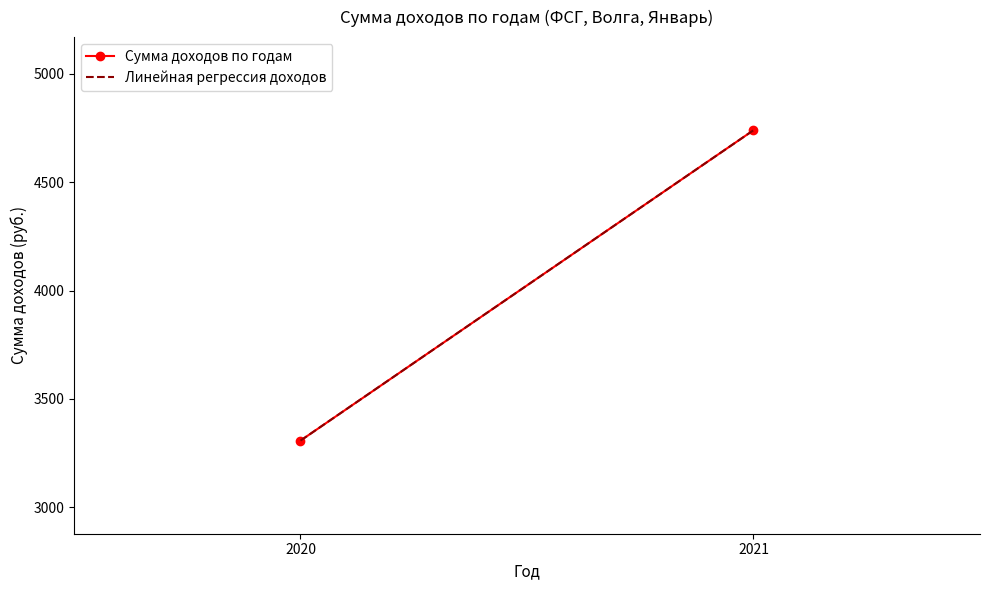

What is the maximum value shown in the chart?

4740.0